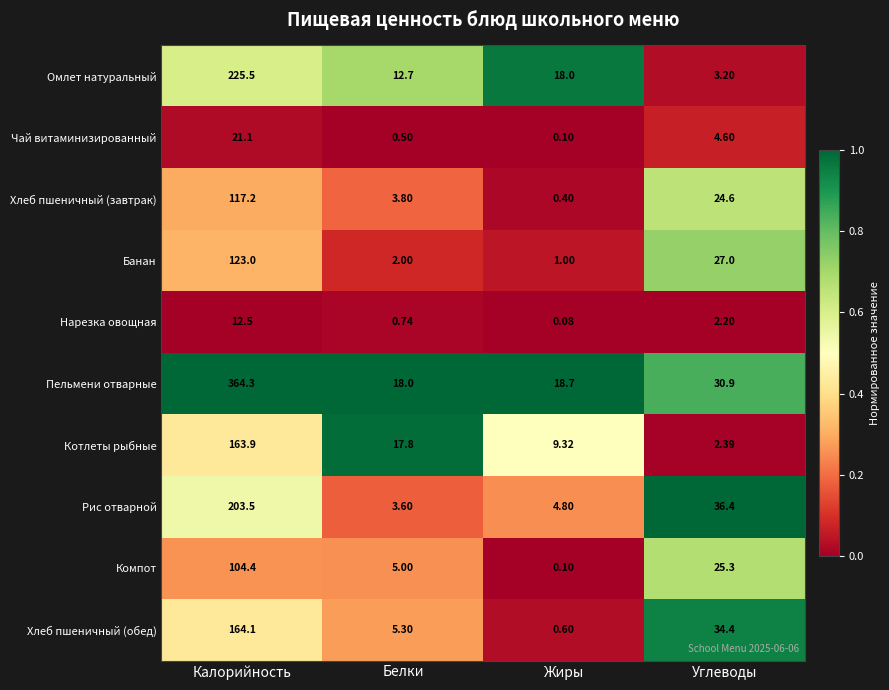

List the series in order of their peak value, highest first.

Пельмени отварные, Омлет натуральный, Рис отварной, Хлеб пшеничный (обед), Котлеты рыбные, Банан, Хлеб пшеничный (завтрак), Компот, Чай витаминизированный, Нарезка овощная